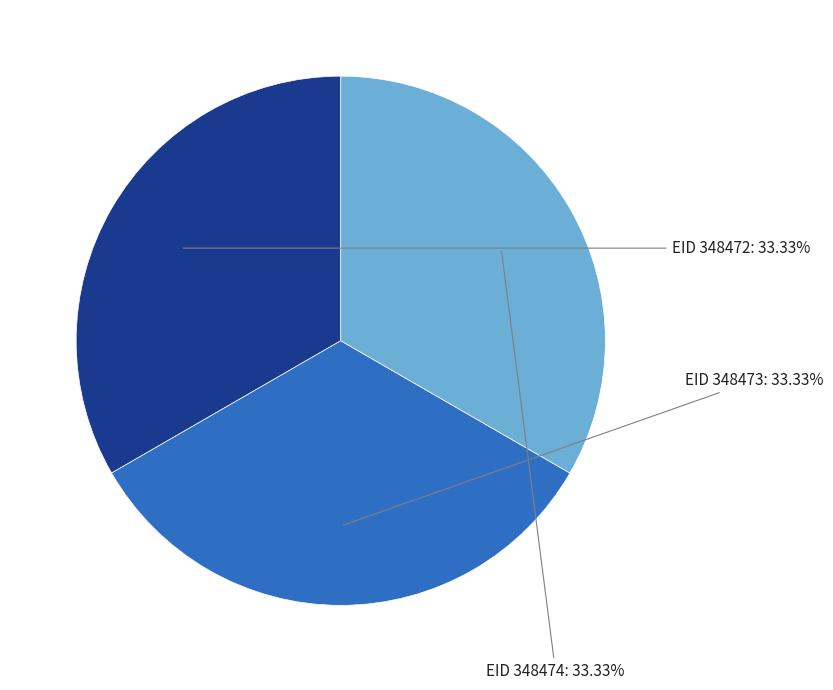

Which slice is the smallest?

348472